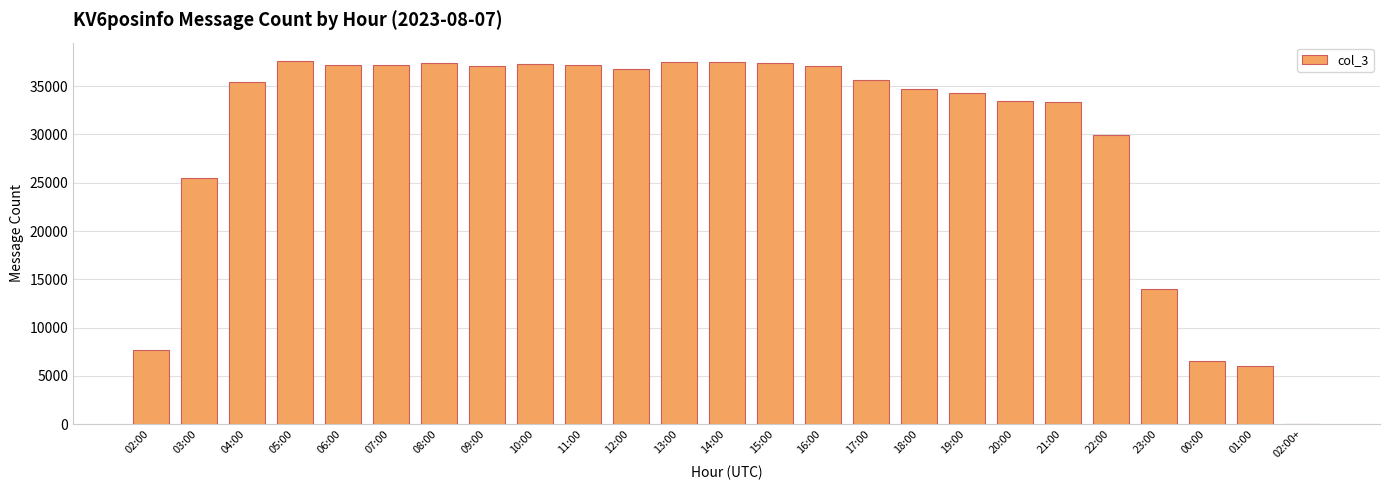

At which label does the data first exceed 35666?

05:00